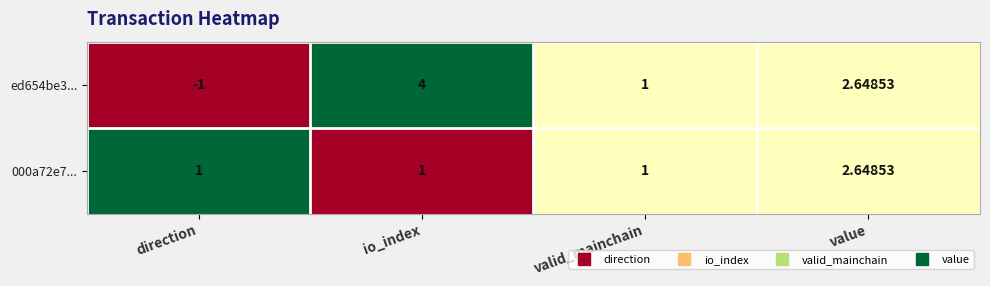

Which series has the largest range (max minus min)?

ed654be3...